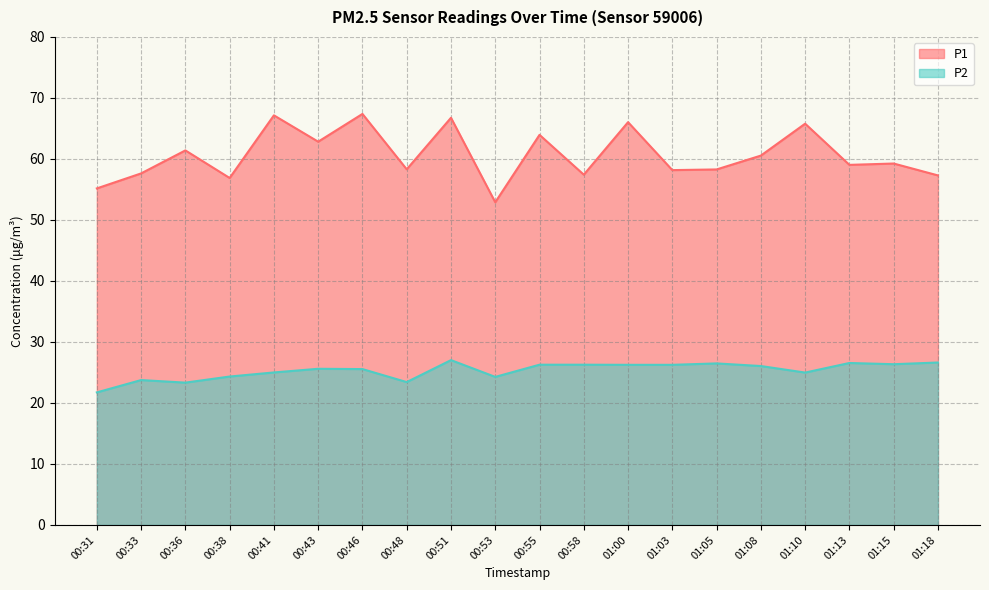

Which series has the widest spread of values?

P1